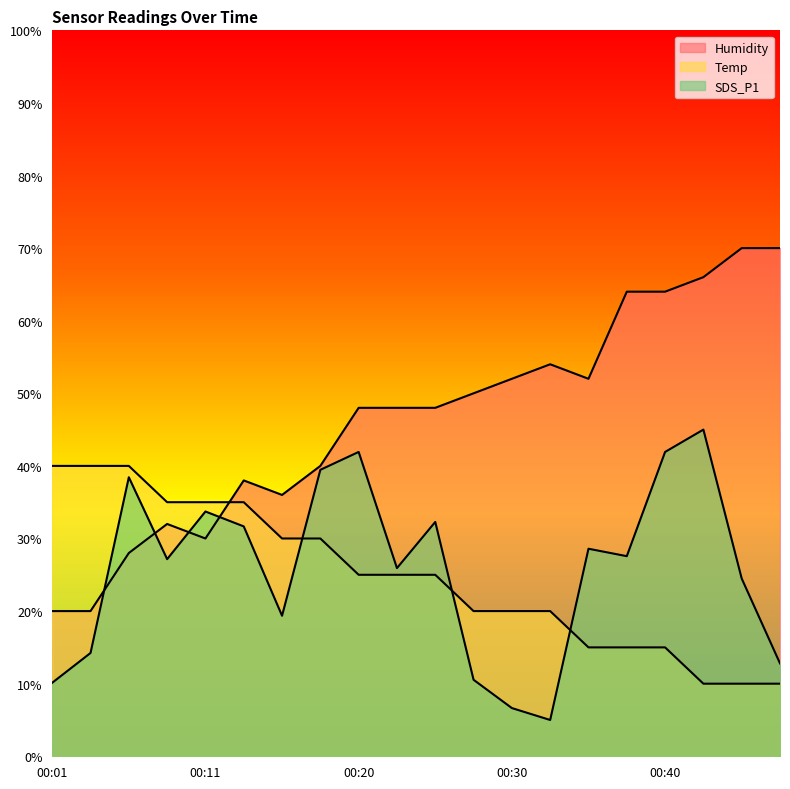

Reading left to right, extract all data points from this chart.

SDS_P1: 10.1	14.2	38.4	27.2	33.7	31.7	19.4	39.5	41.9	25.9	32.3	10.5	6.6	5.0	28.6	27.6	41.9	45.0	24.5	12.8
Temp: 40.0	40.0	40.0	35.0	35.0	35.0	30.0	30.0	25.0	25.0	25.0	20.0	20.0	20.0	15.0	15.0	15.0	10.0	10.0	10.0
Humidity: 20.0	20.0	28.0	32.0	30.0	38.0	36.0	40.0	48.0	48.0	48.0	50.0	52.0	54.0	52.0	64.0	64.0	66.0	70.0	70.0